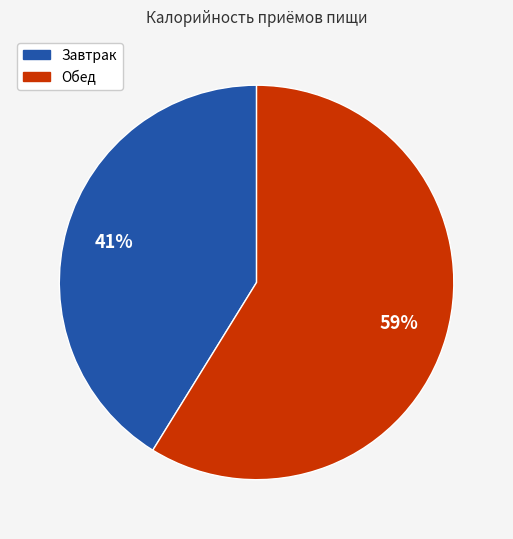

What is the largest slice in the pie chart?

Обед